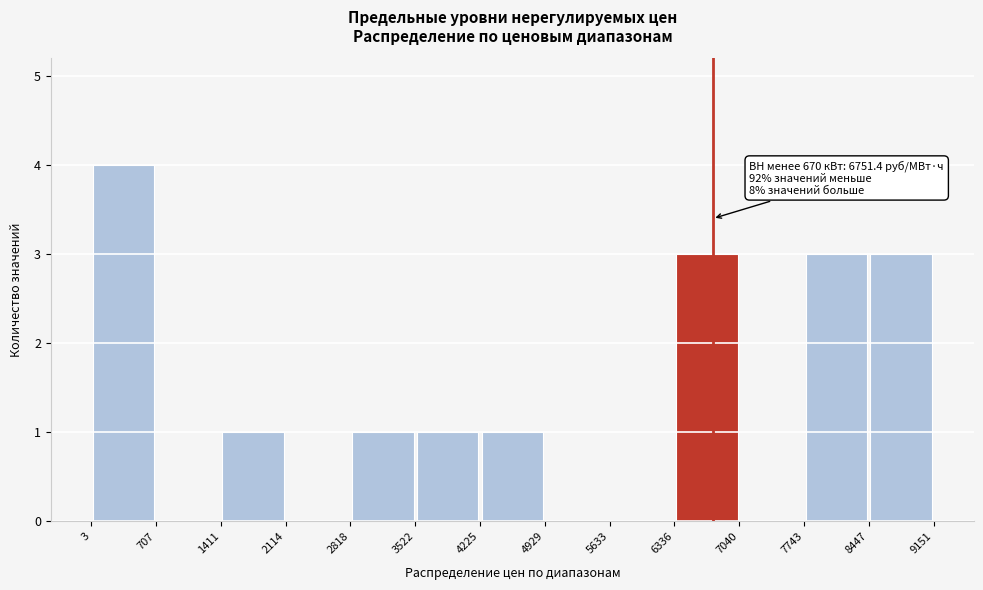

Which range on the x-axis has the tallest bar?

3 to 707